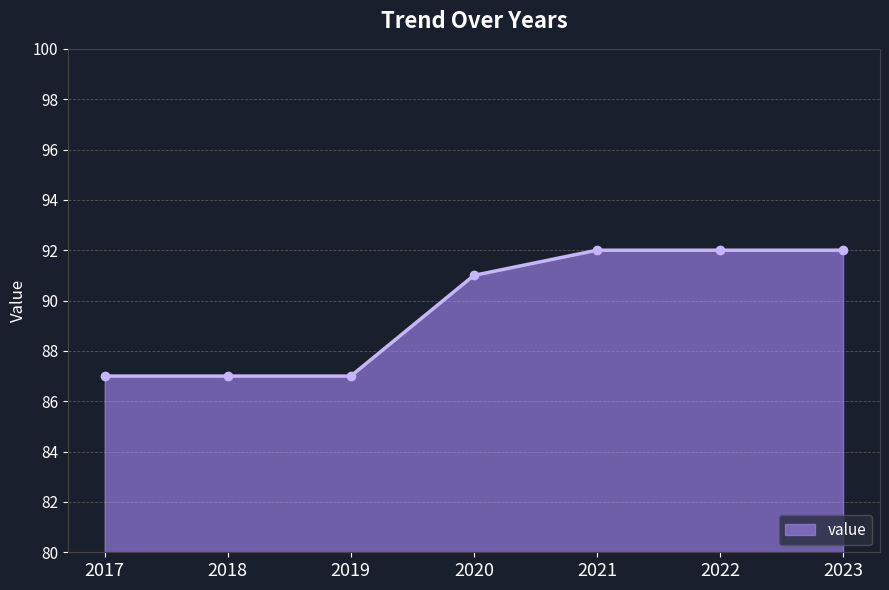

What is the ratio of the value at 2018 to the value at 2019?

1.0